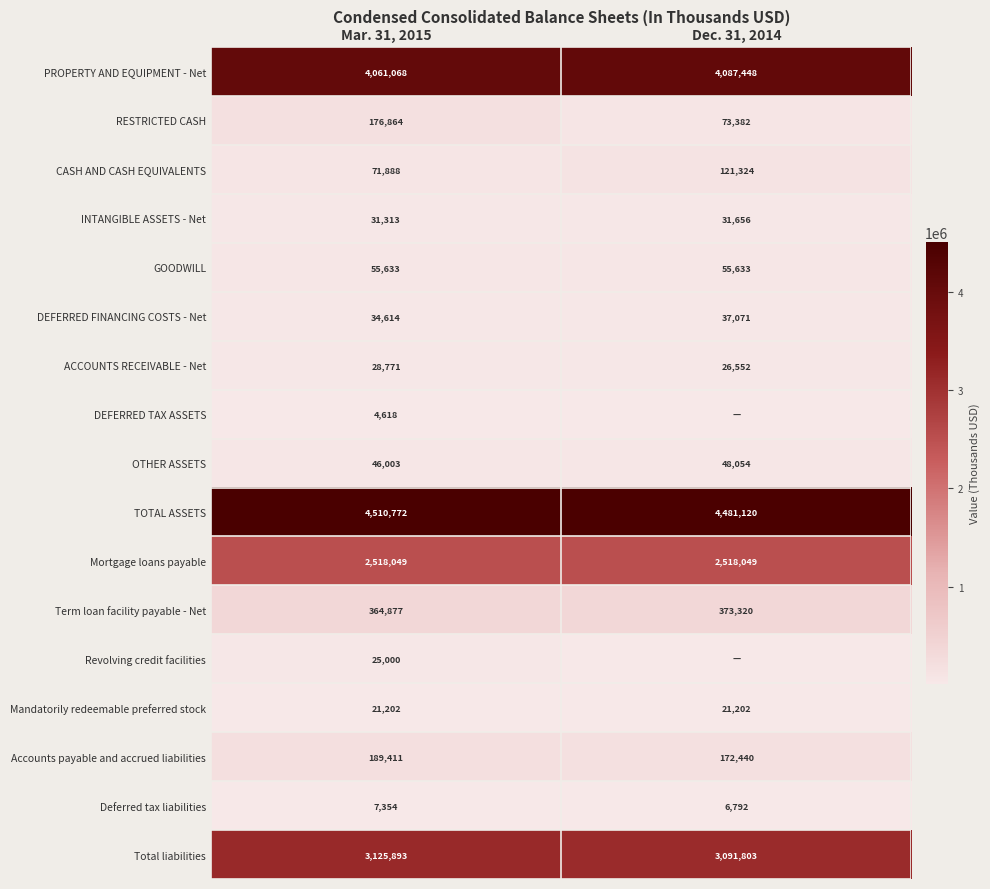

How many series are shown in this chart?

17